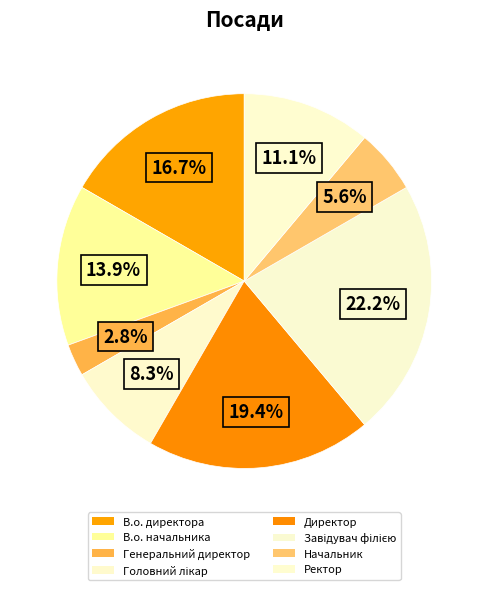

Count the number of slices in the pie.

8